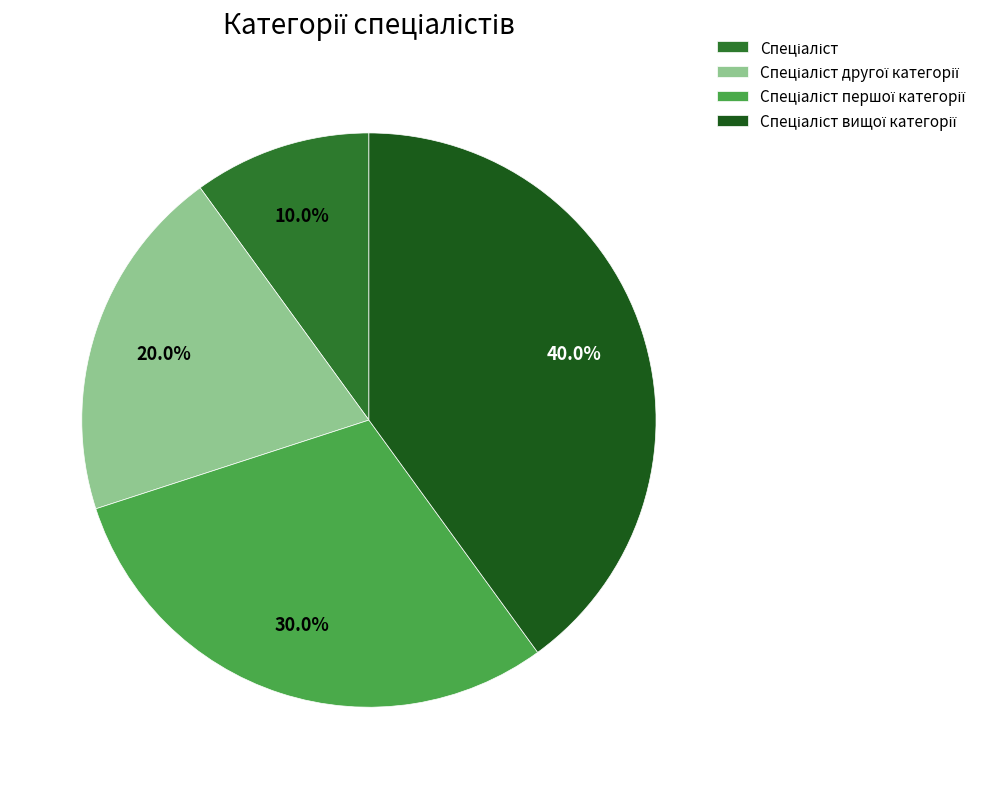

Count the number of slices in the pie.

4